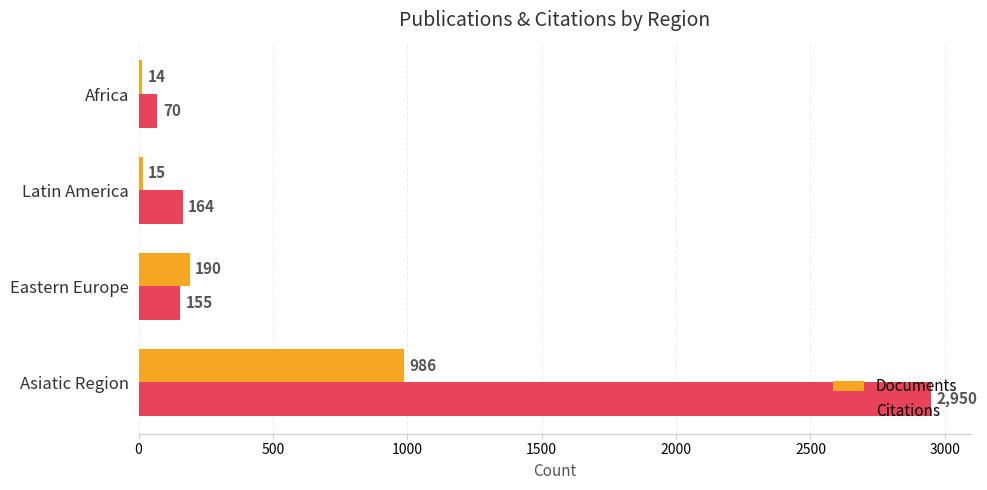

Where is Documents nearest to the value 500?

Eastern Europe